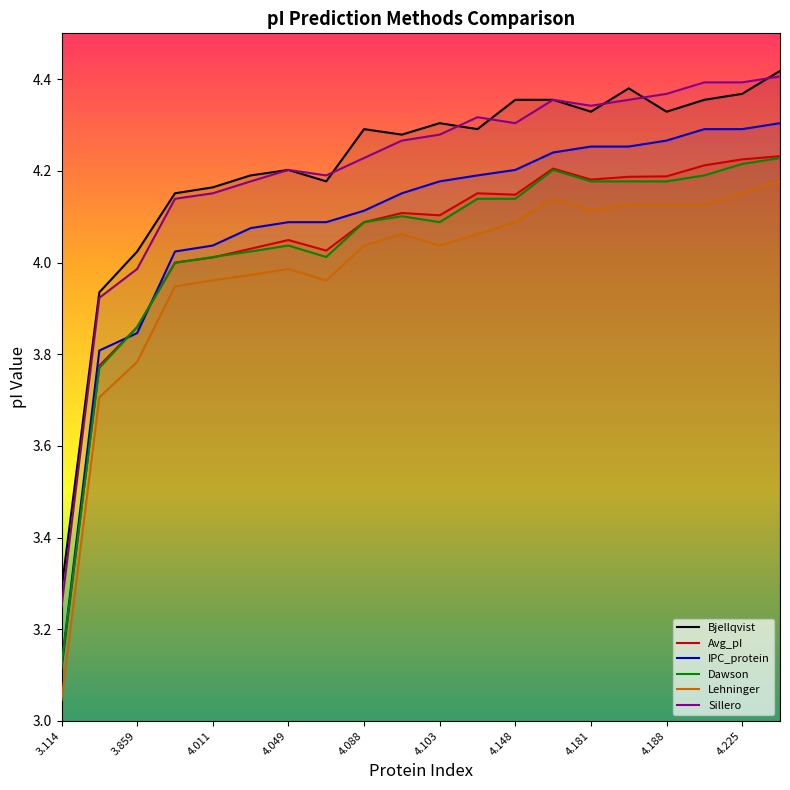

What is the average value of the Lehninger series?

4.0